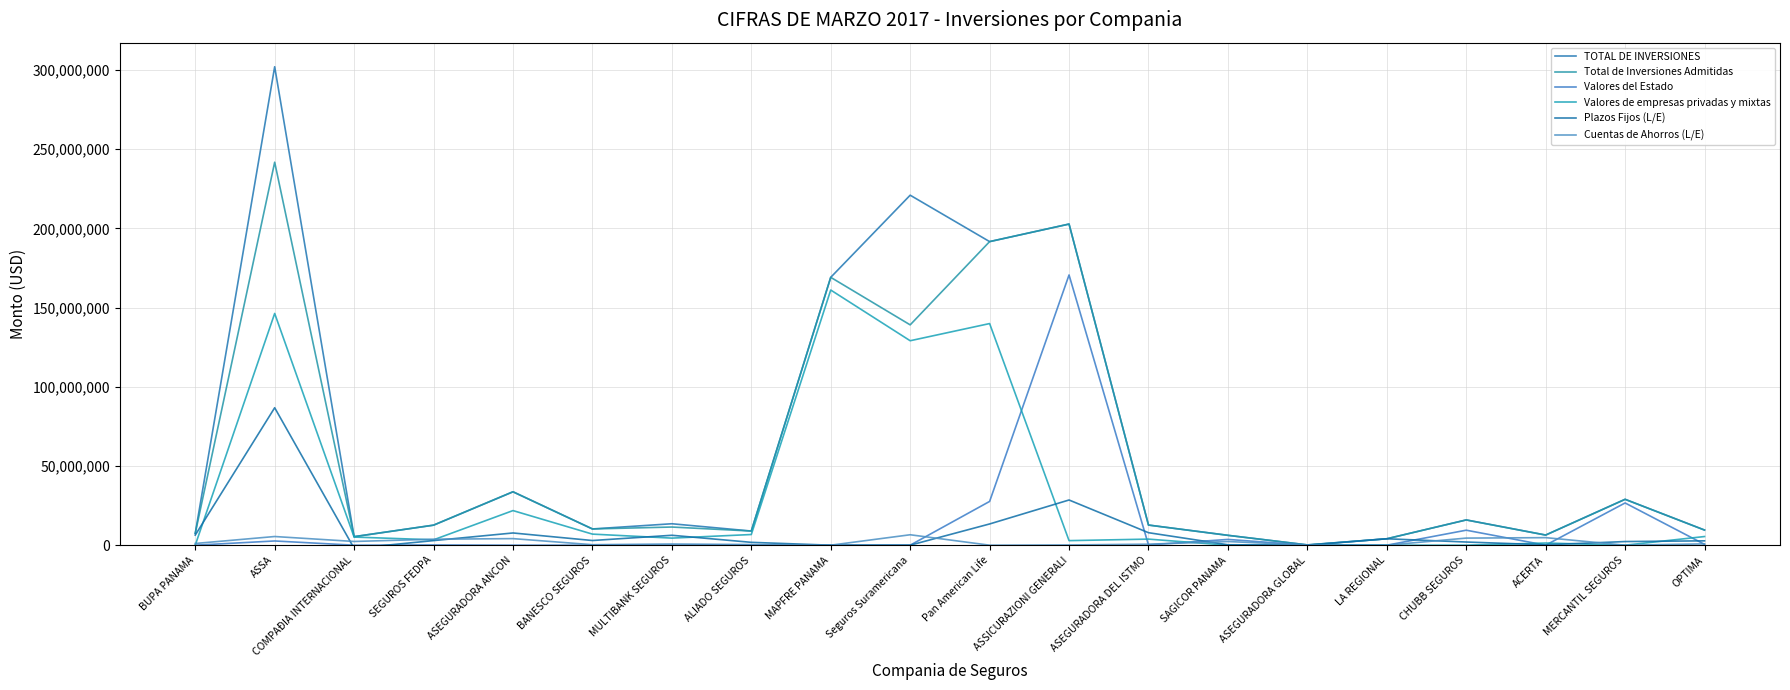

What is the lowest value of the Total de Inversiones Admitidas series?

177146.5